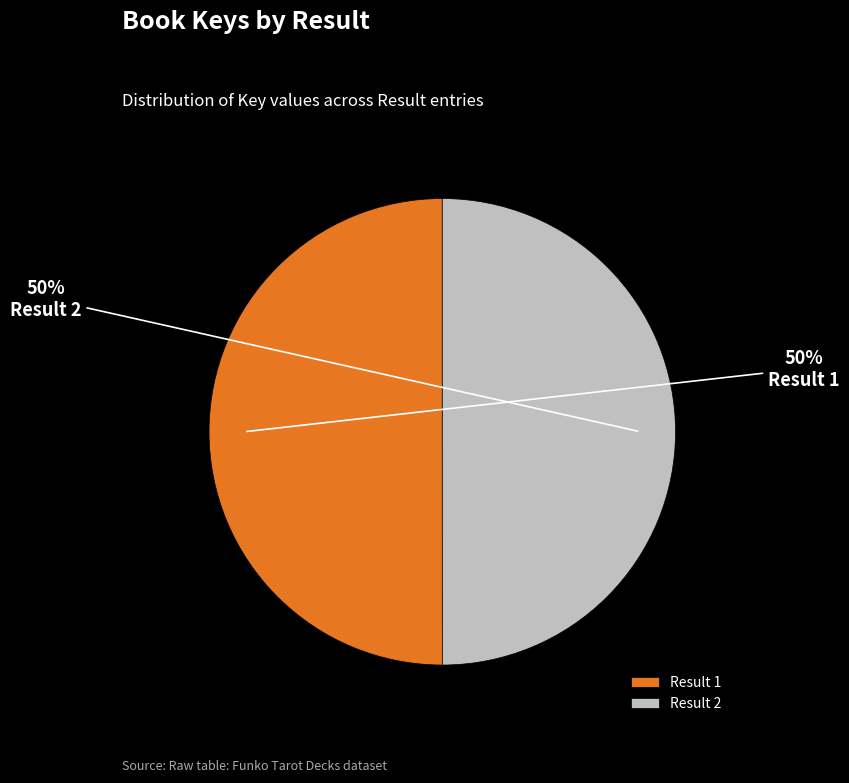

What percentage is the Result 1 slice, to the nearest percent?

50%